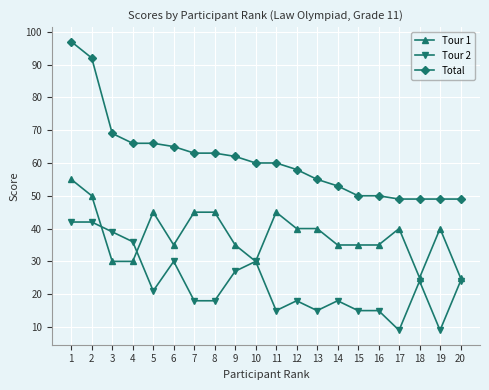

List the series in order of their overall mean, highest first.

Total, Tour 1, Tour 2